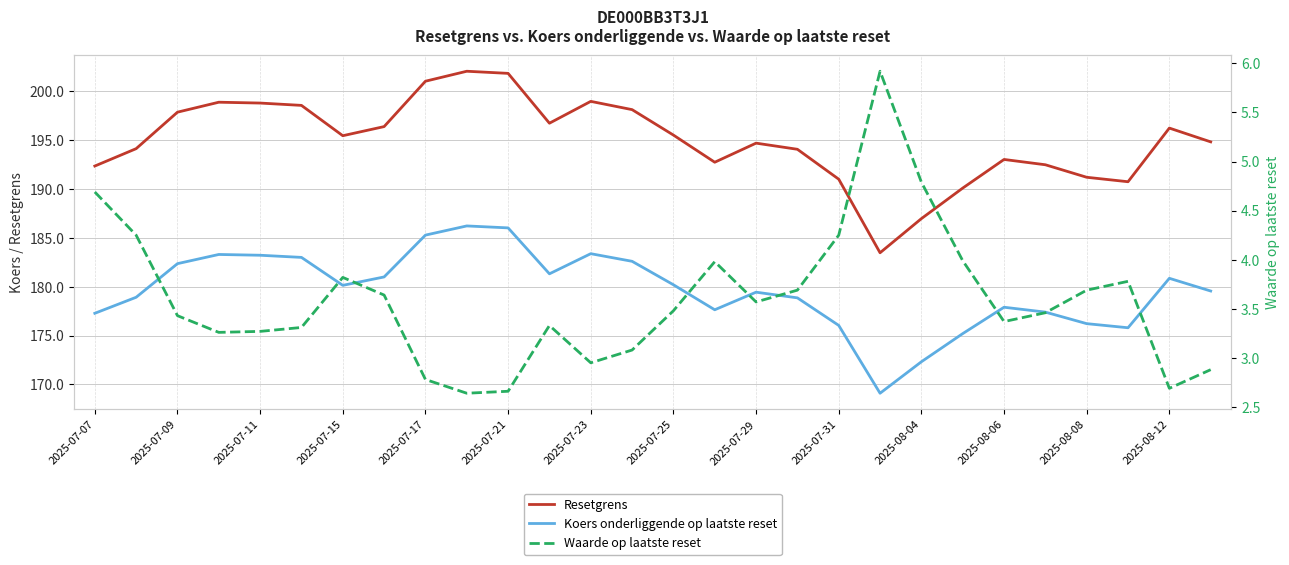

True or false: Waarde op laatste reset and Koers onderliggende op laatste reset intersect in this chart.

False